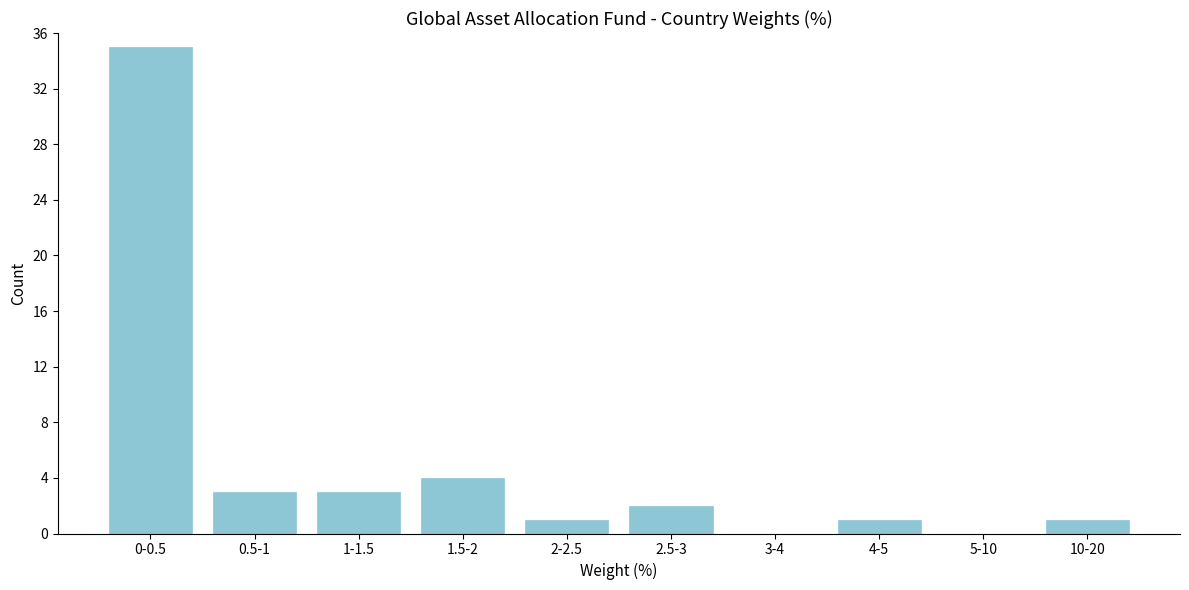

Reading left to right, extract all data points from this chart.

0-0.5=35	0.5-1=3	1-1.5=3	1.5-2=4	2-2.5=1	2.5-3=2	3-4=0	4-5=1	5-10=0	10-20=1